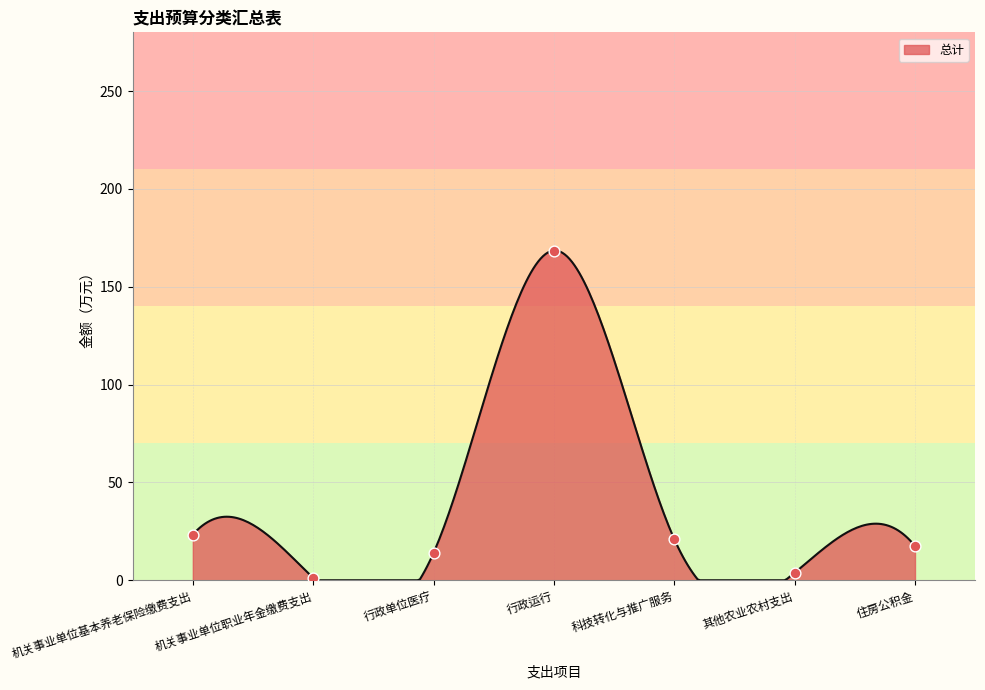

Approximately how many times larger is the value at 机关事业单位基本养老保险缴费支出 compared to 其他农业农村支出?

6.1